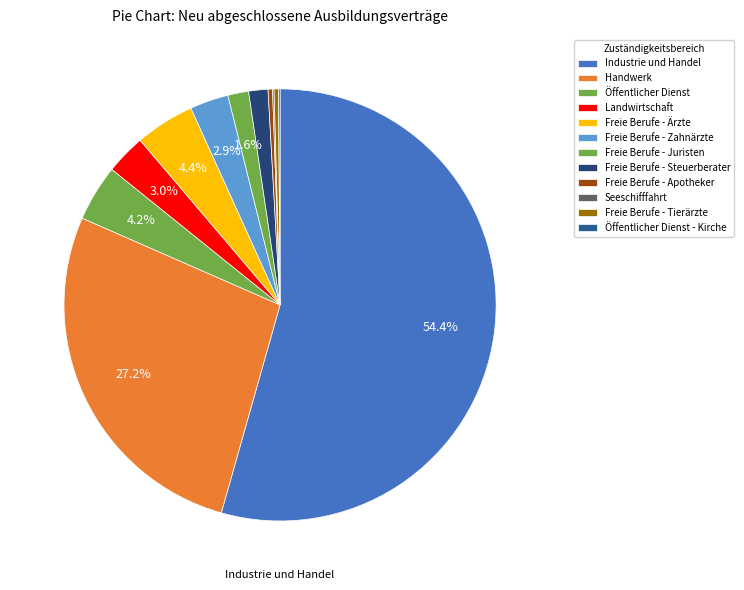

What percentage is the Freie Berufe - Juristen slice, to the nearest percent?

2%